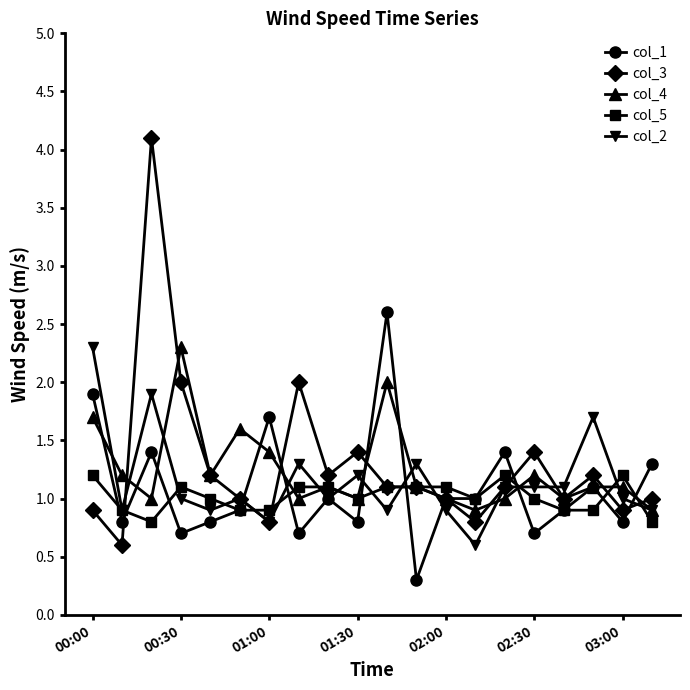

What is the minimum value for col_2?

0.6